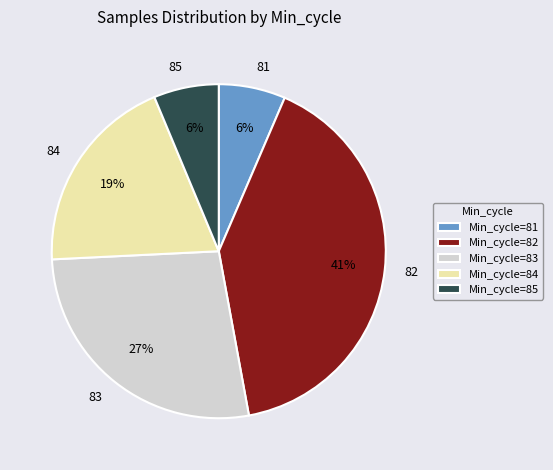

Combined, do 84 and 82 account for over 50%?

Yes